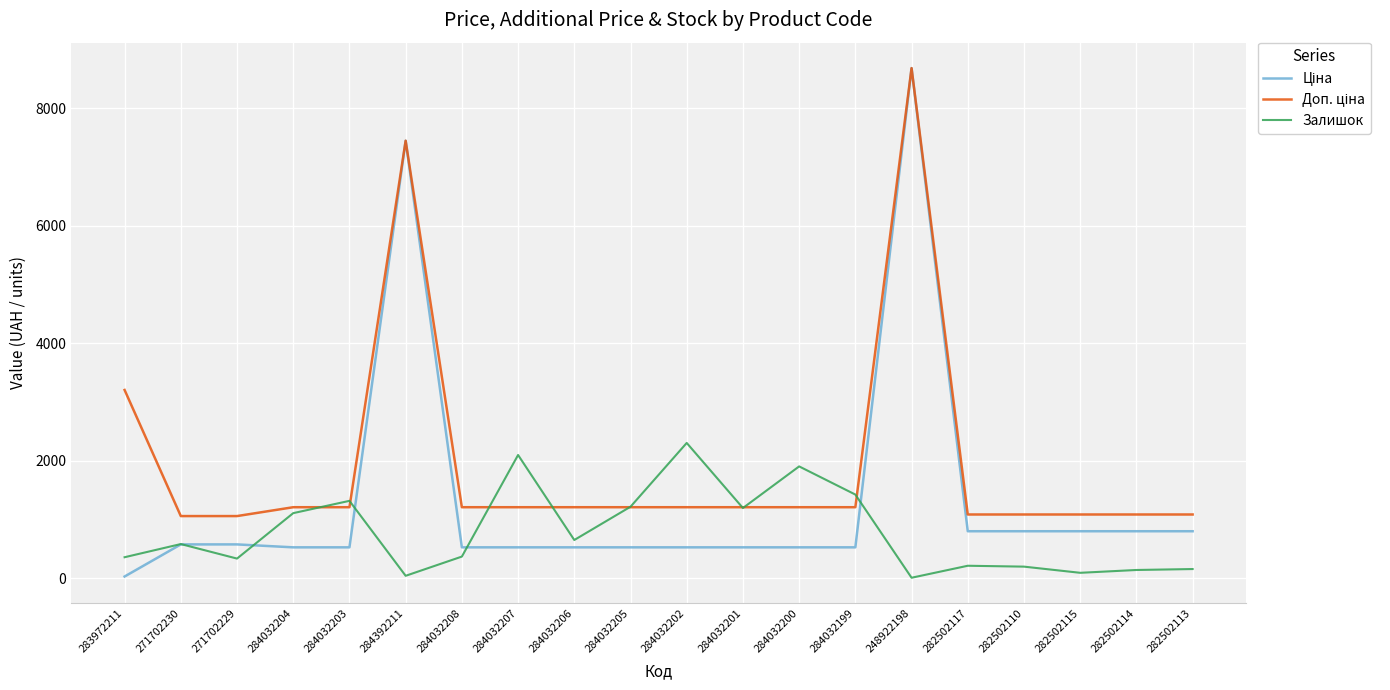

Which category has the highest value across all series?

248922198